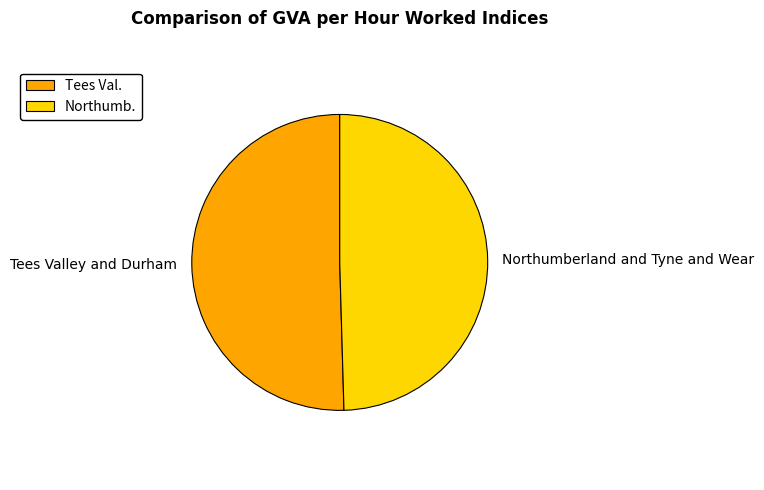

Between Tees Valley and Durham and Northumberland and Tyne and Wear, which is larger?

Tees Valley and Durham